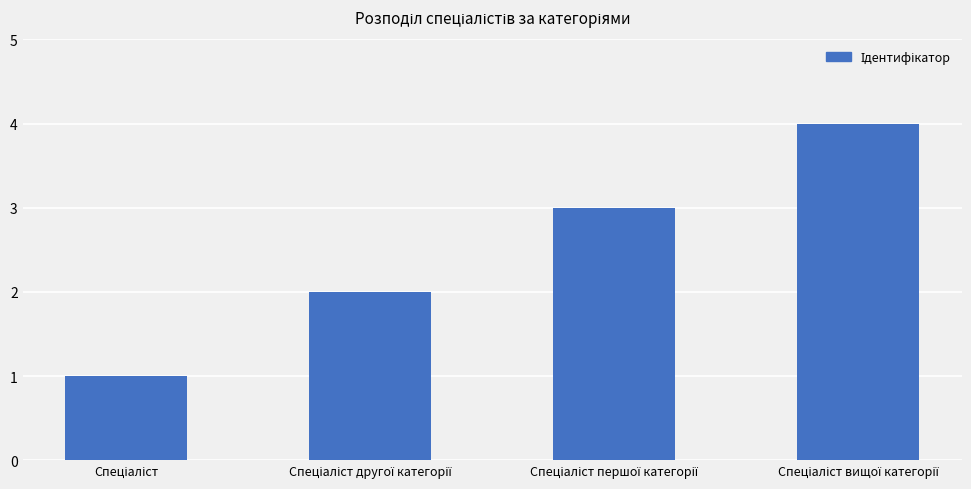

What is the difference between the maximum and minimum values?

3